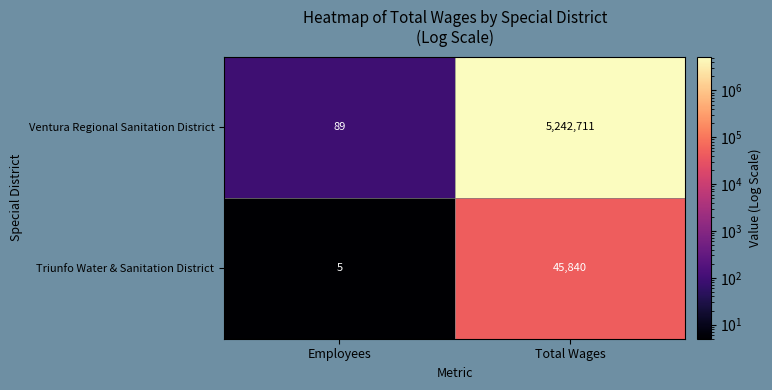

Which series has the widest spread of values?

Ventura Regional Sanitation District